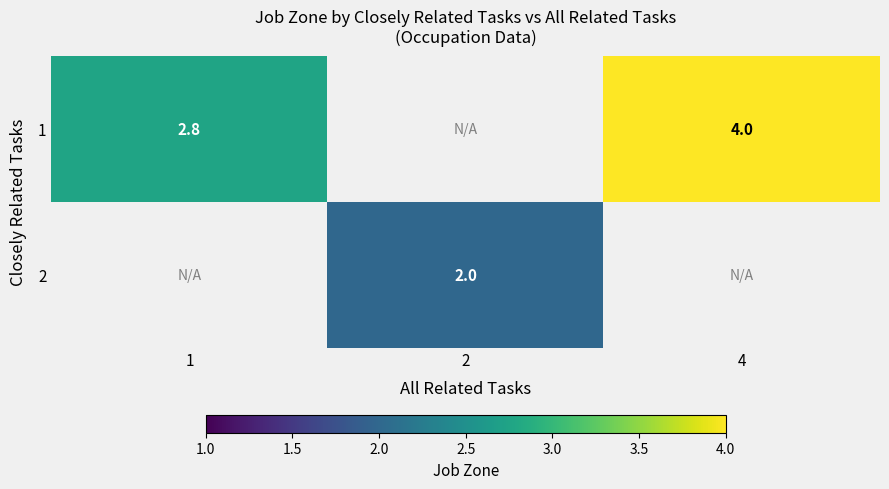

Rank the series by their average value, from highest to lowest.

1, 2